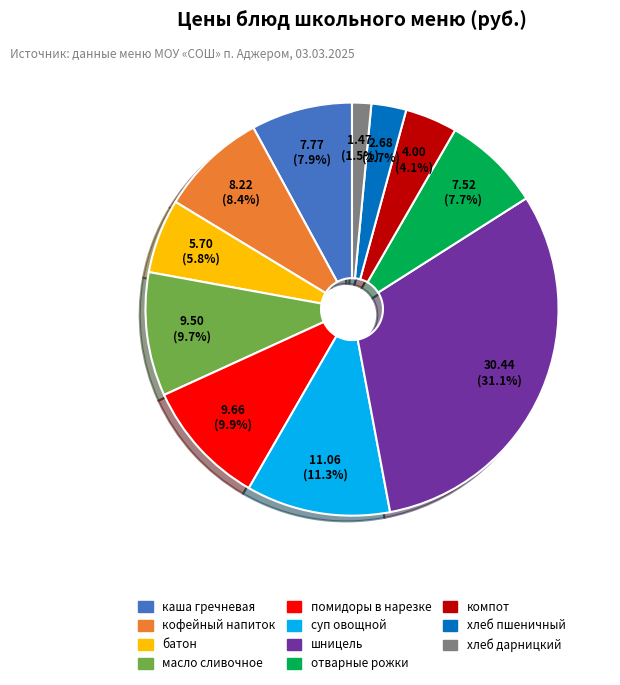

How many segments does this pie chart have?

11